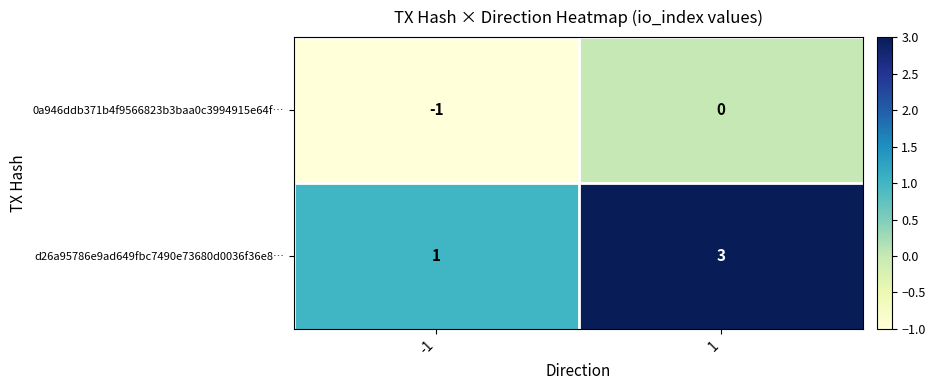

What is the greatest value displayed?

3